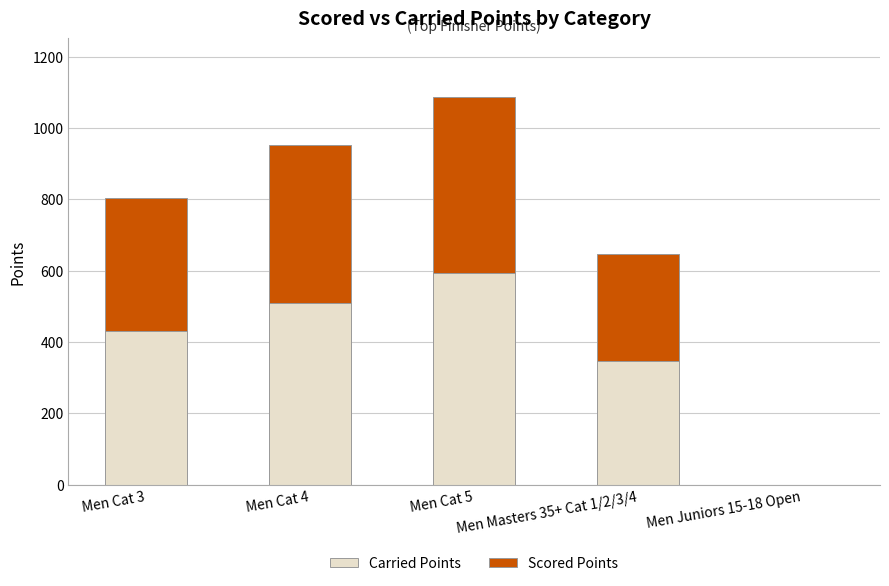

At which category is the sum across all series the highest?

Men Cat 5